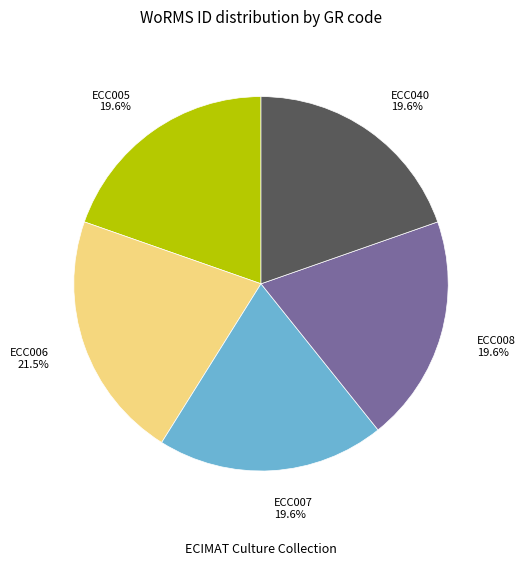

Is there any slice that represents more than half of the pie?

No